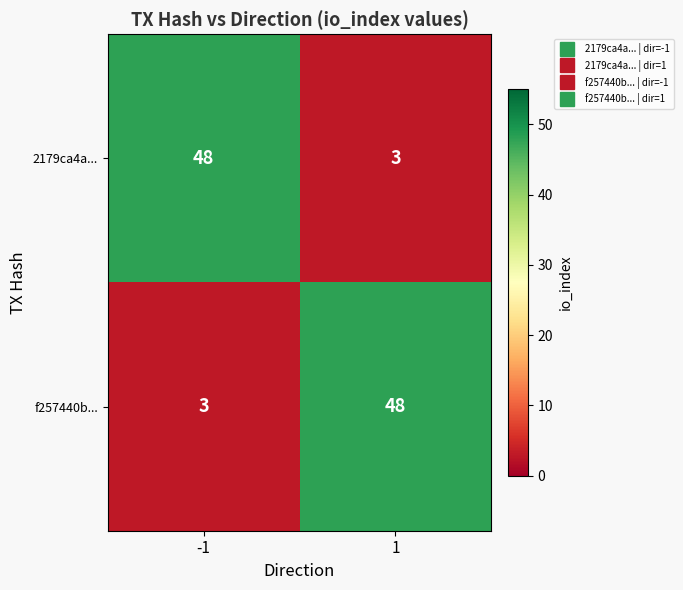

Reading left to right, extract all data points from this chart.

2179ca4a...: 48	3
f257440b...: 3	48